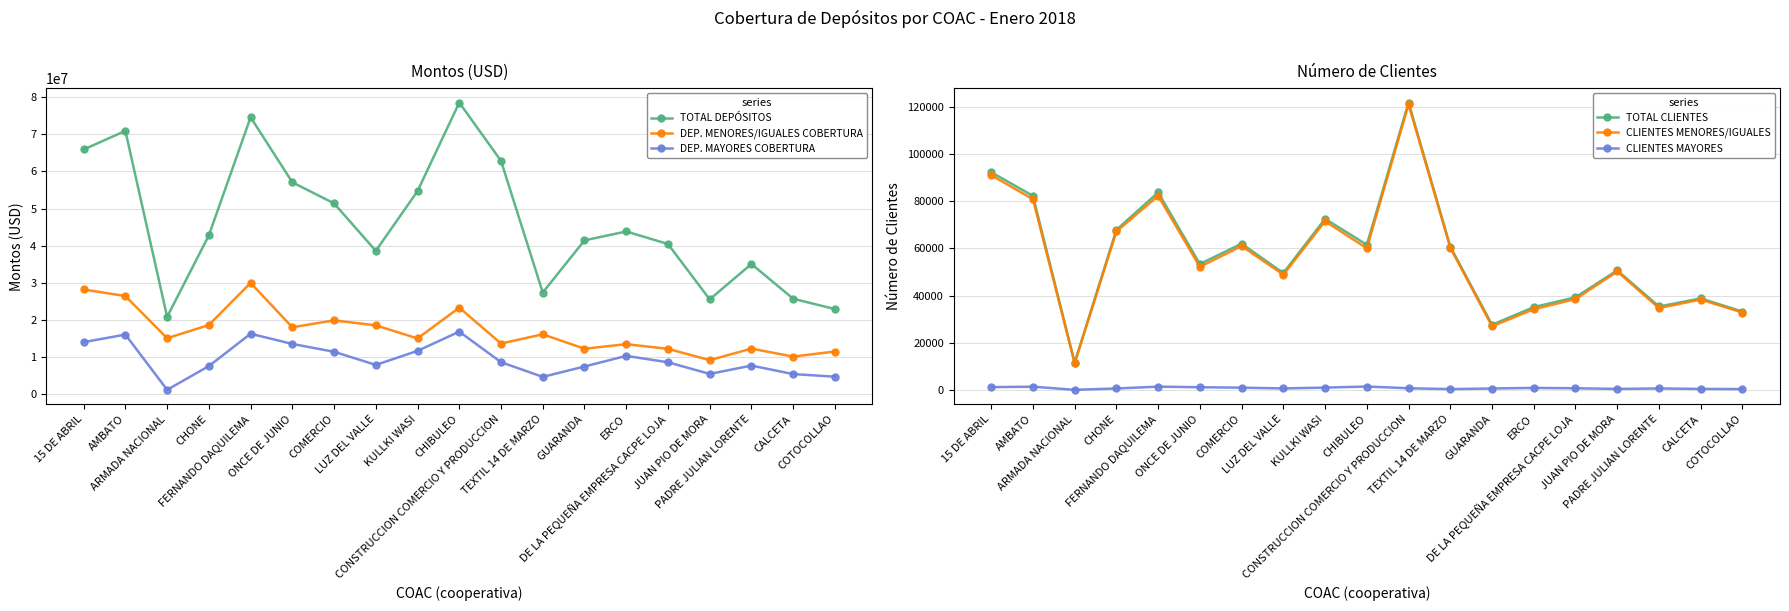

The value of TOTAL CLIENTES at ERCO is 35116.0. True or false?

True